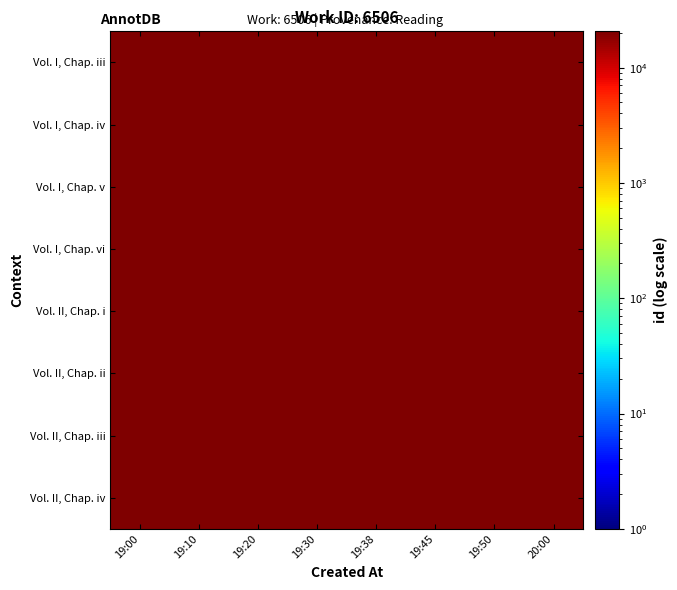

What is the total value across all series at 19:20?

162532